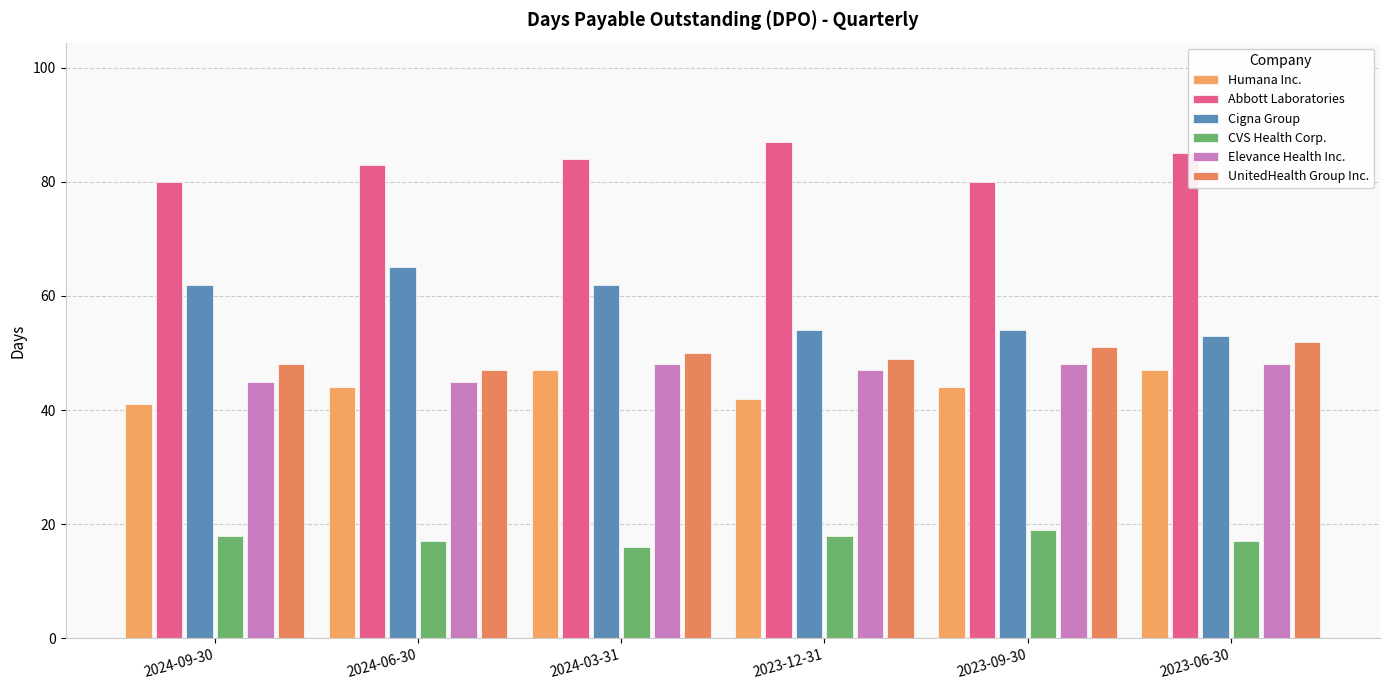

At which label is Humana Inc. closest to 44?

2024-06-30